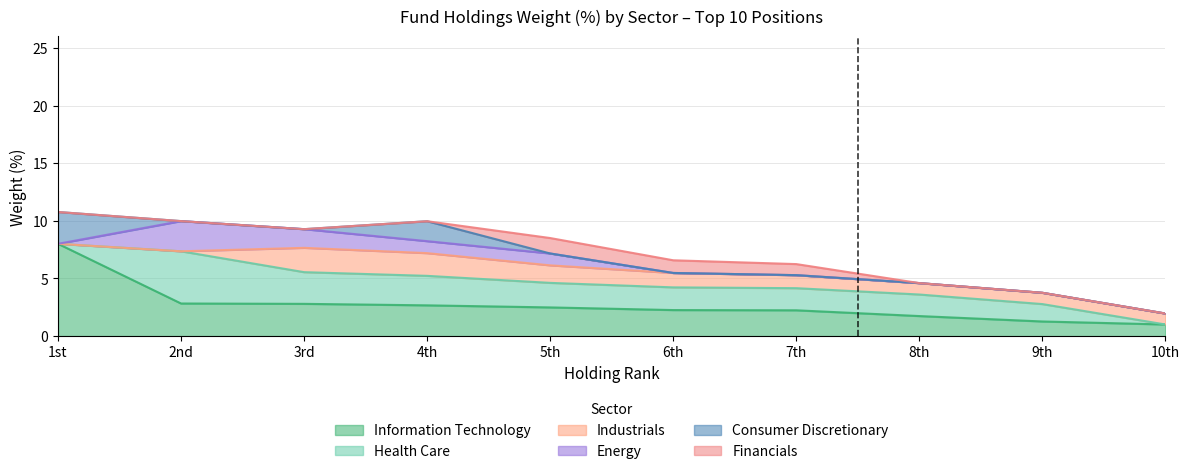

Is it true that Information Technology equals 4.4 at AMAT/JNJ?

False